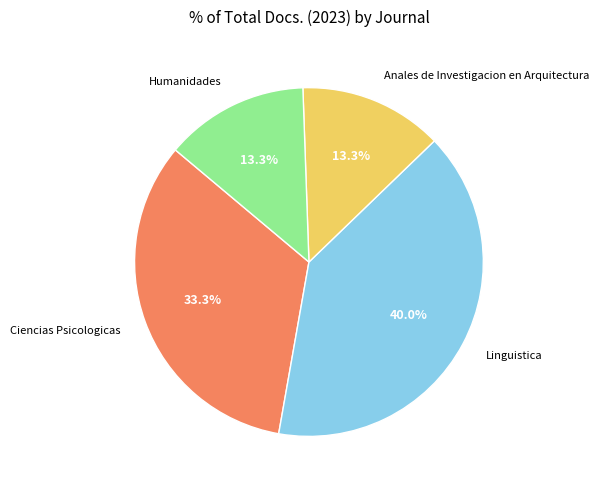

To the nearest percent, what portion does Linguistica represent?

40%